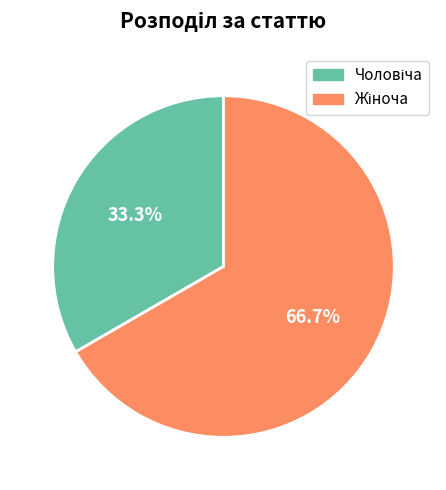

Count the number of slices in the pie.

2